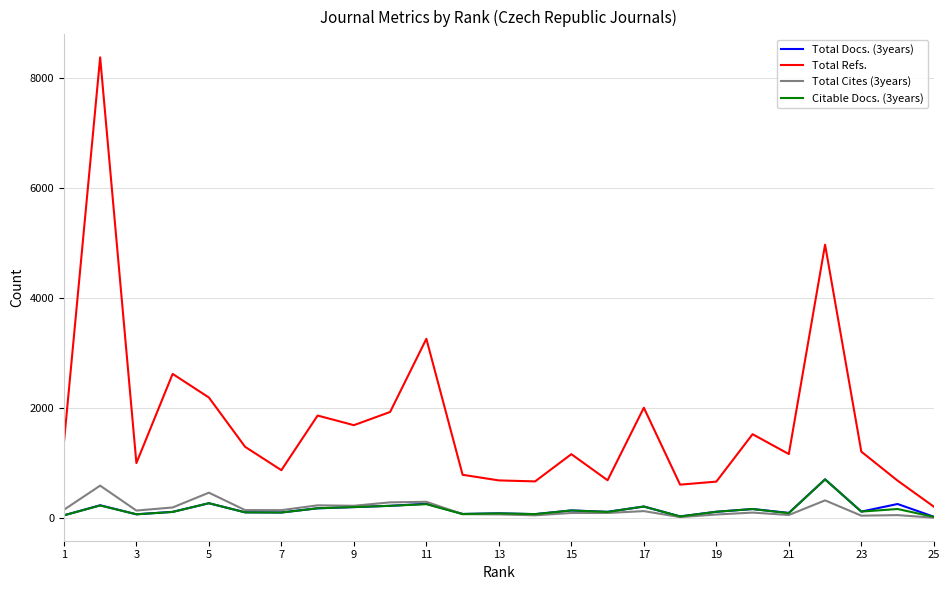

Which series has the largest range (max minus min)?

Total Refs.